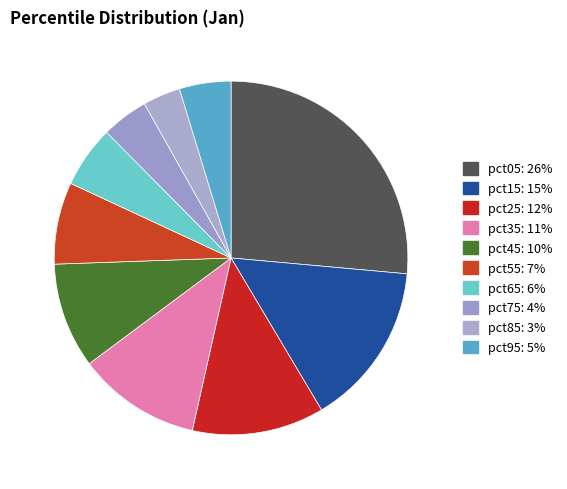

Count the number of slices in the pie.

10